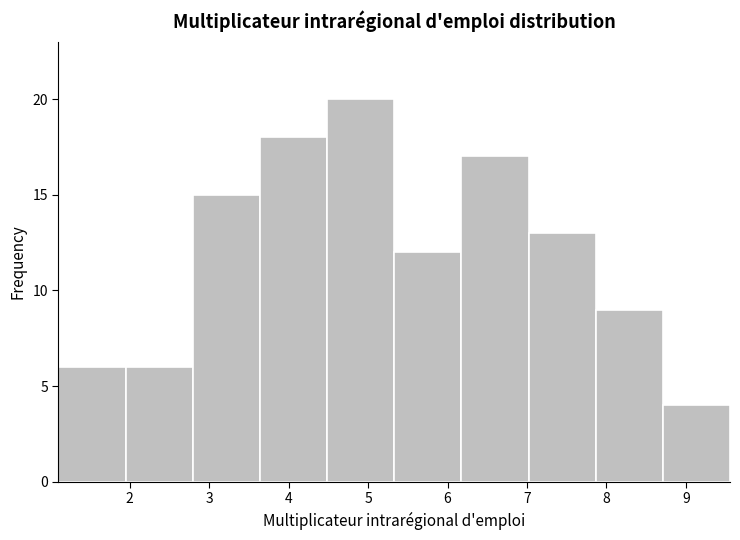

Which range on the x-axis has the tallest bar?

4.5 to 5.3